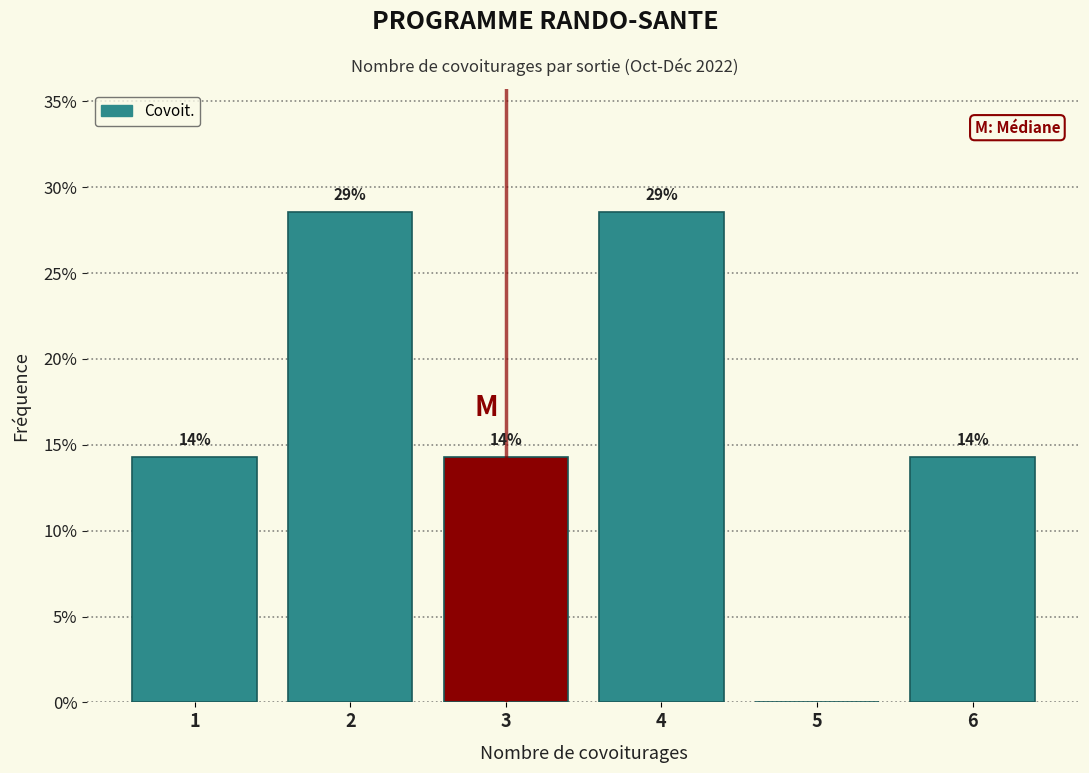

Are the bars horizontal?

No